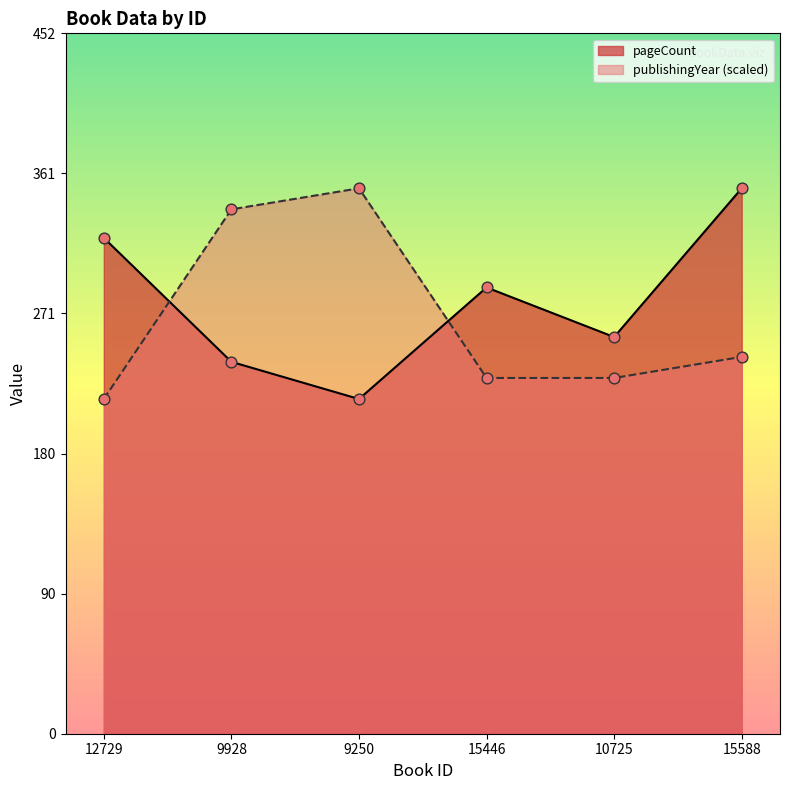

Which series contains the lowest Y value?

pageCount